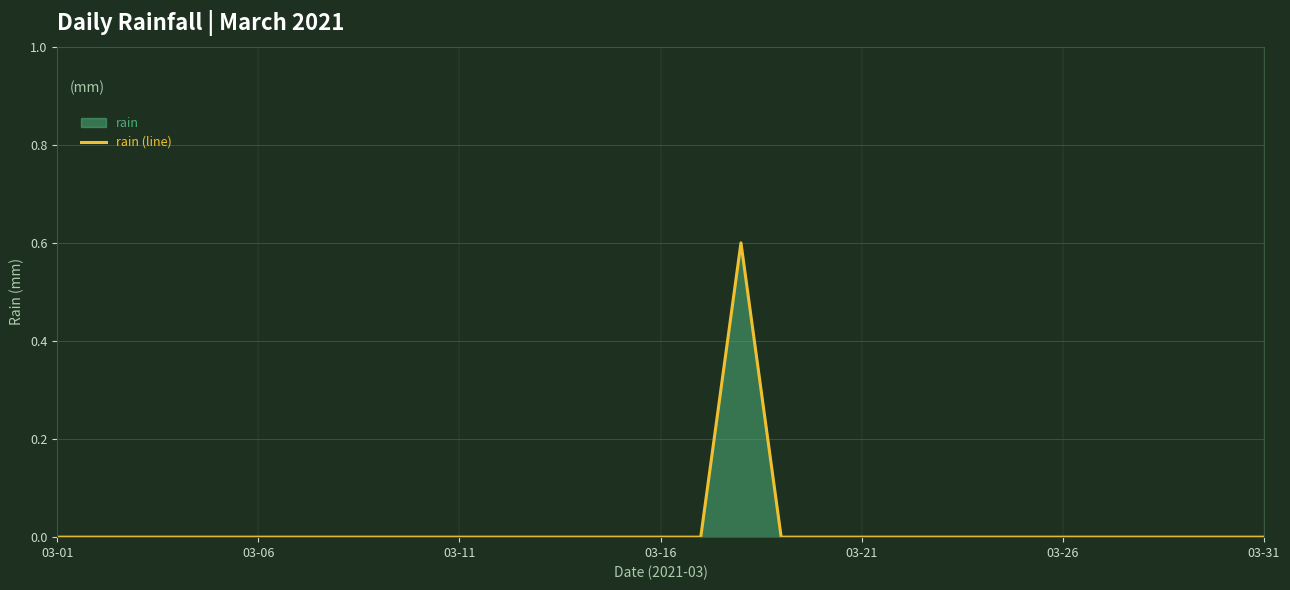

How many series are shown in this chart?

1